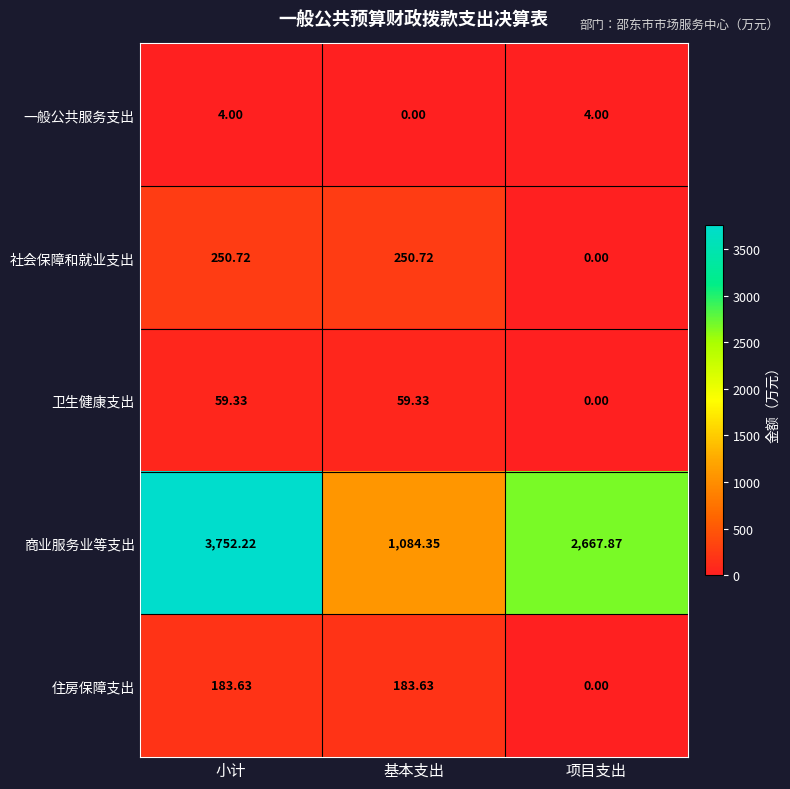

How many categories are shown in the chart?

3